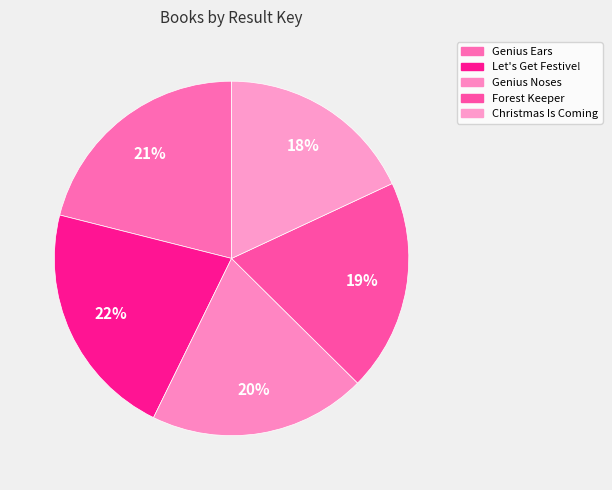

To the nearest percent, what is the difference between the largest and smallest slice percentages?

4%